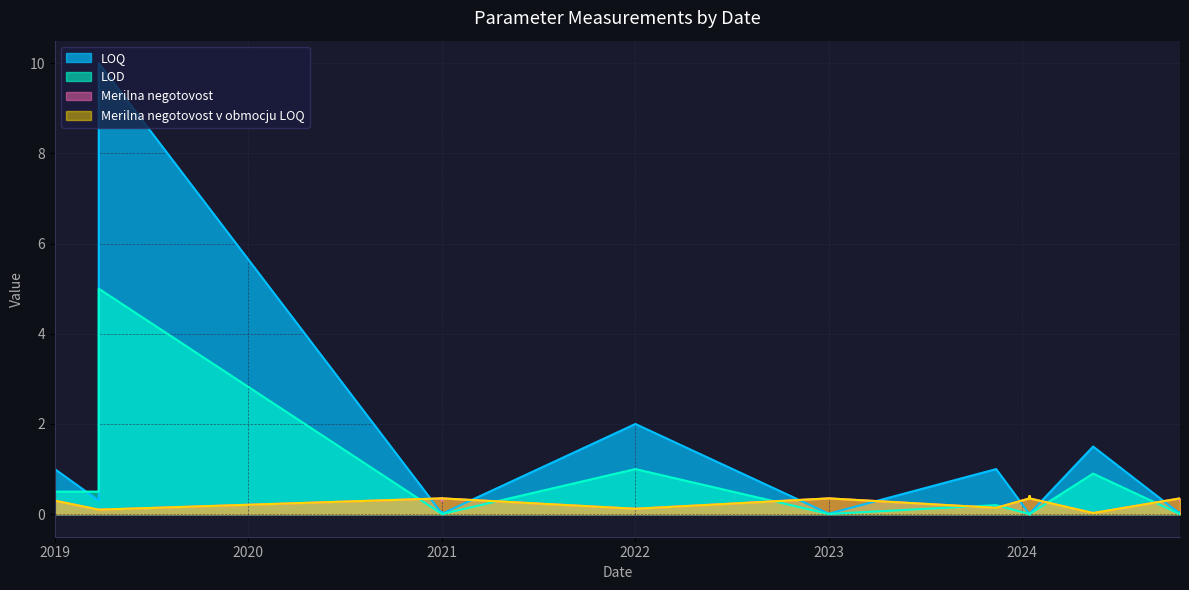

After their last crossing, which series has the higher values: Merilna negotovost or LOQ?

Merilna negotovost